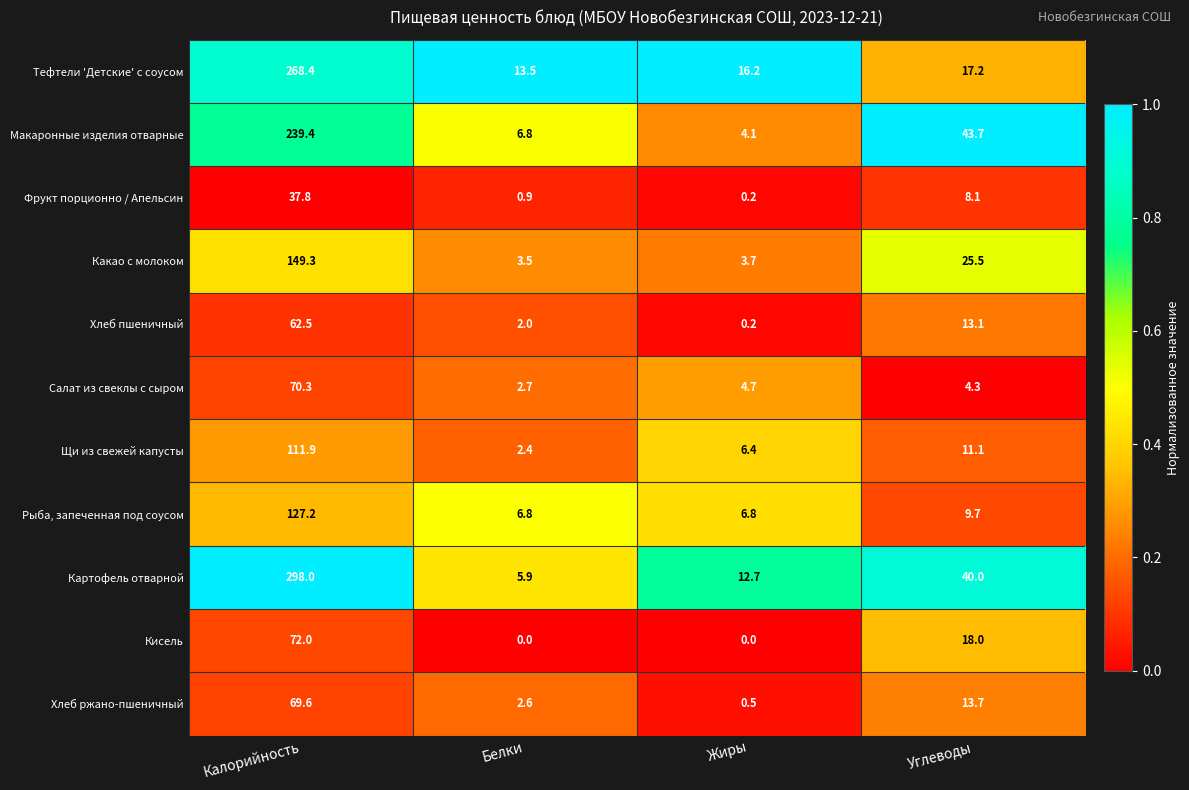

At which label does Щи из свежей капусты first exceed 11?

Калорийность